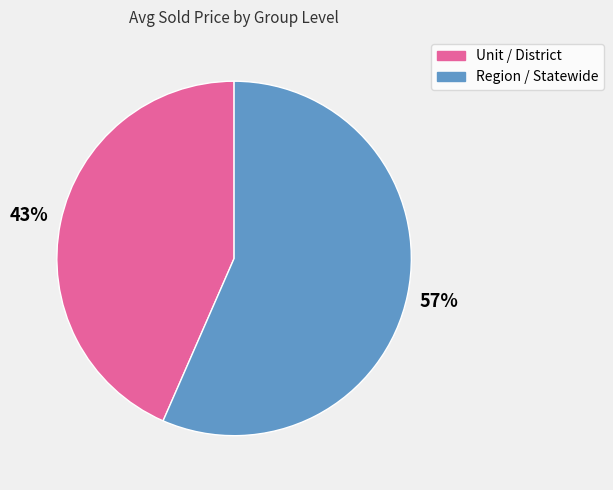

How many segments does this pie chart have?

2